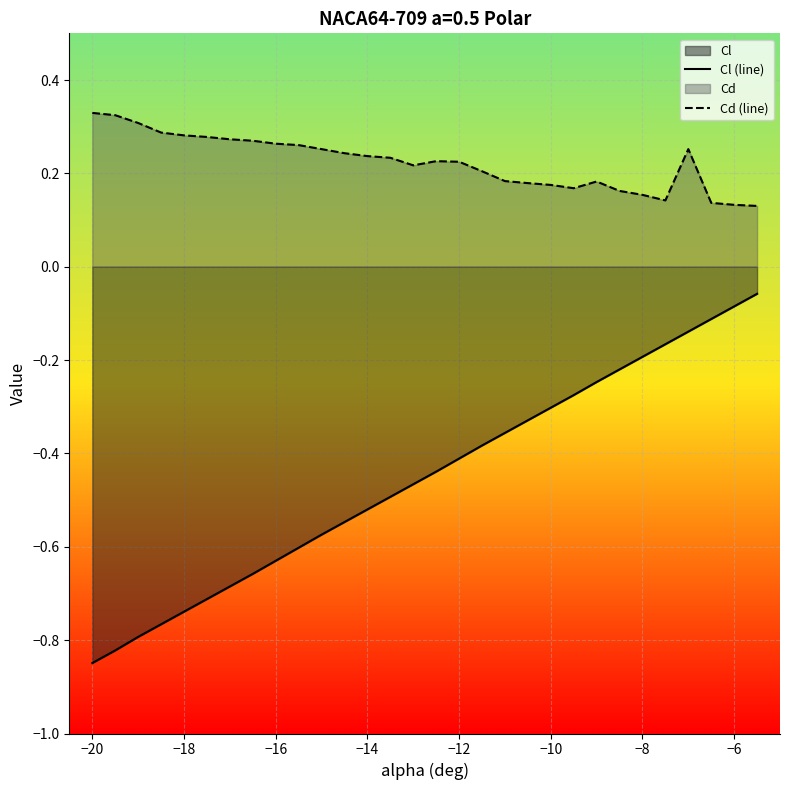

True or false: Cl (line) has more than 1 points higher than both neighbors.

False